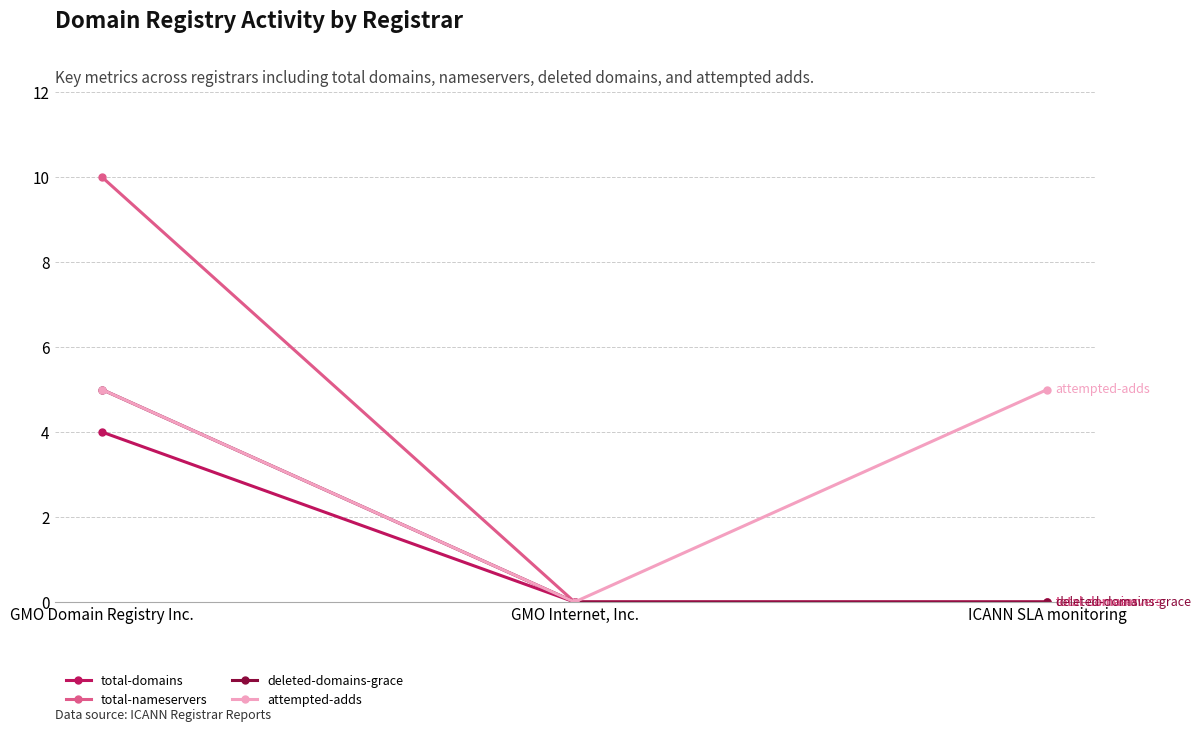

What is the highest value of the deleted-domains-grace series?

5